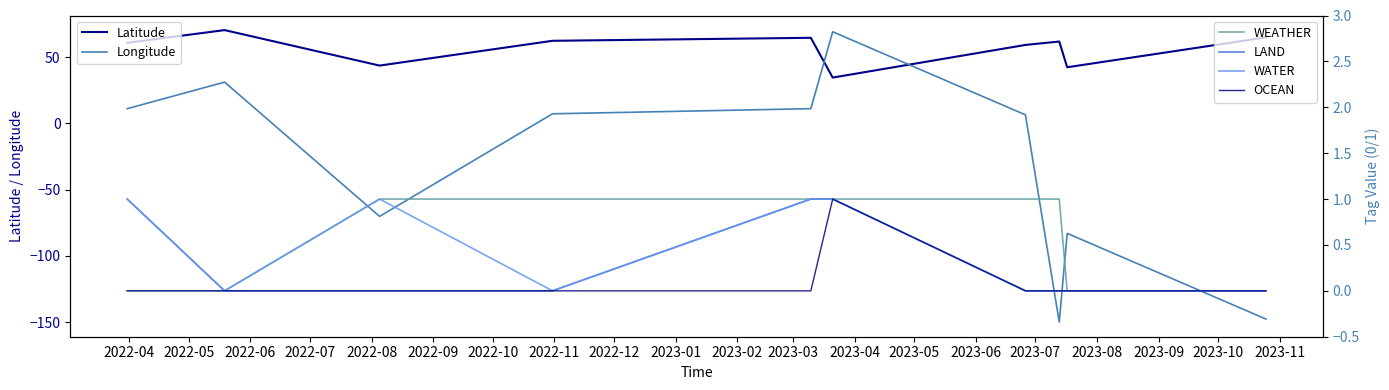

Does the chart have visible grid lines?

No